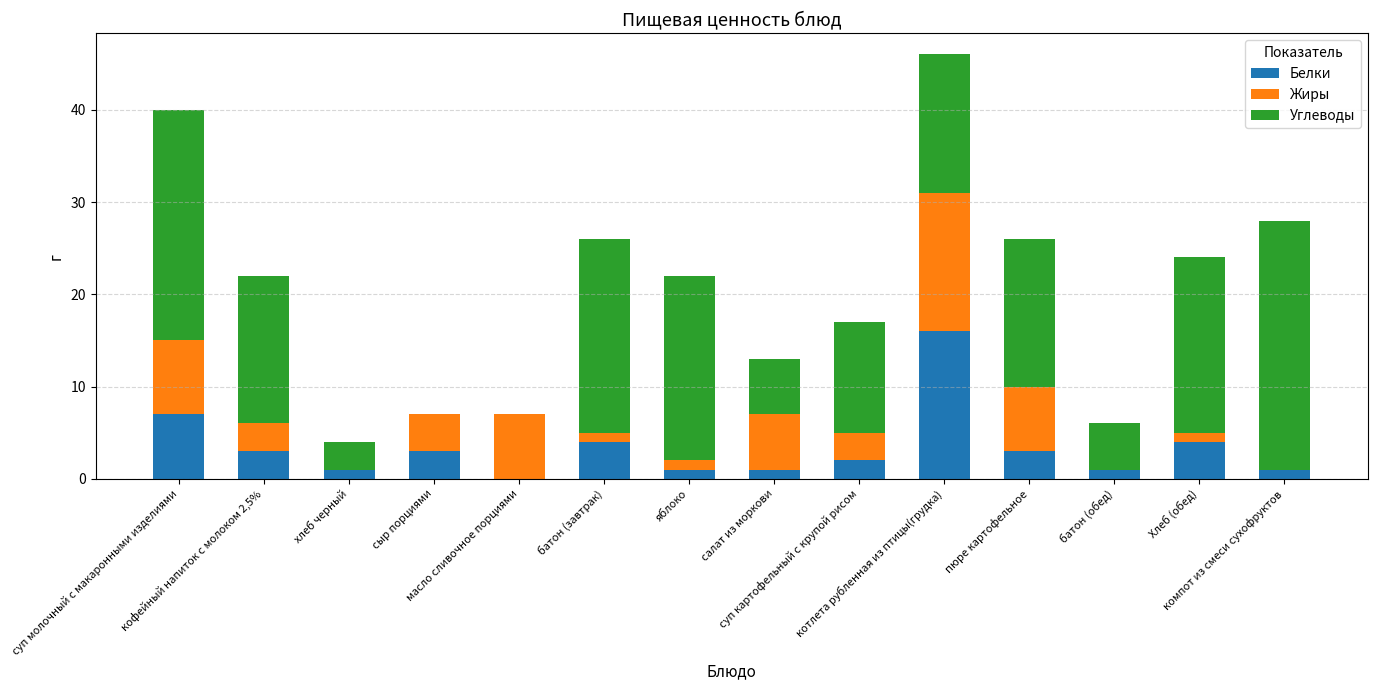

At how many categories does at least one series exceed 11?

9